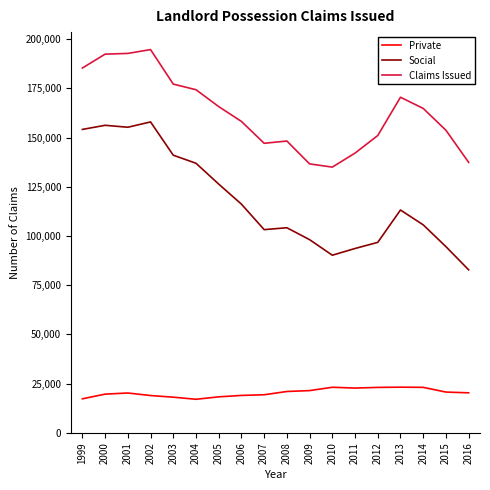

The value of Private at 2001 is 20236. True or false?

True